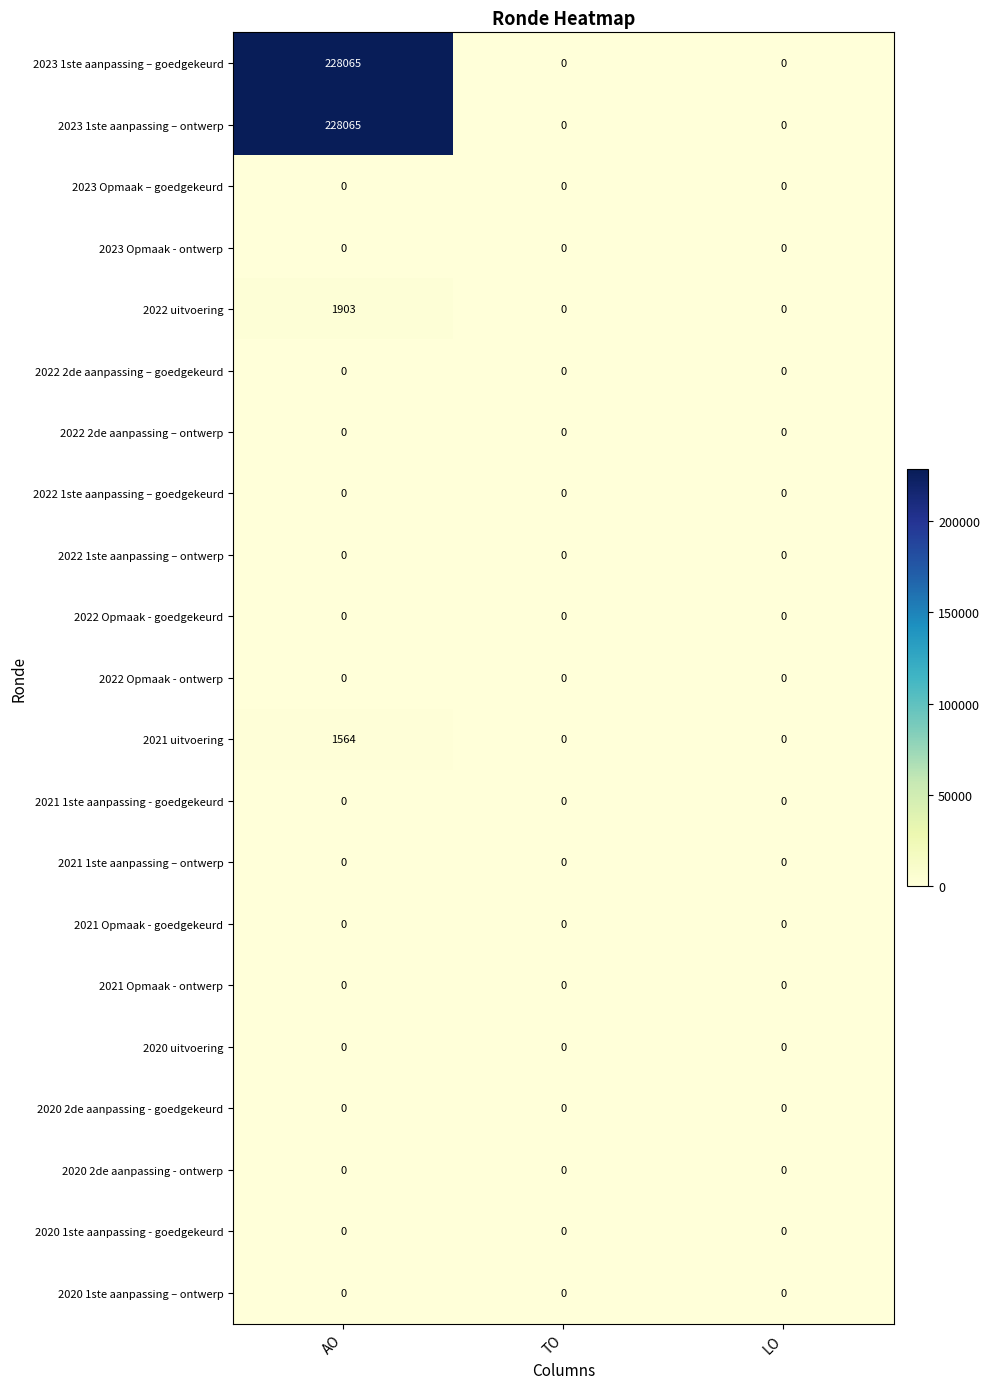

What is the total value across all series at AO?

459597